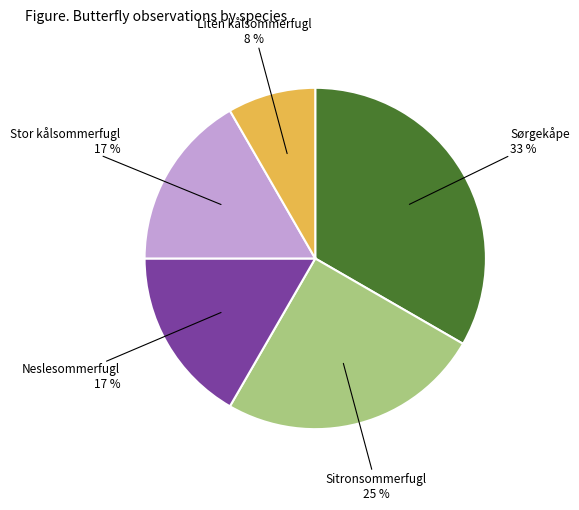

What percentage is the Liten kålsommerfugl slice, to the nearest percent?

8%